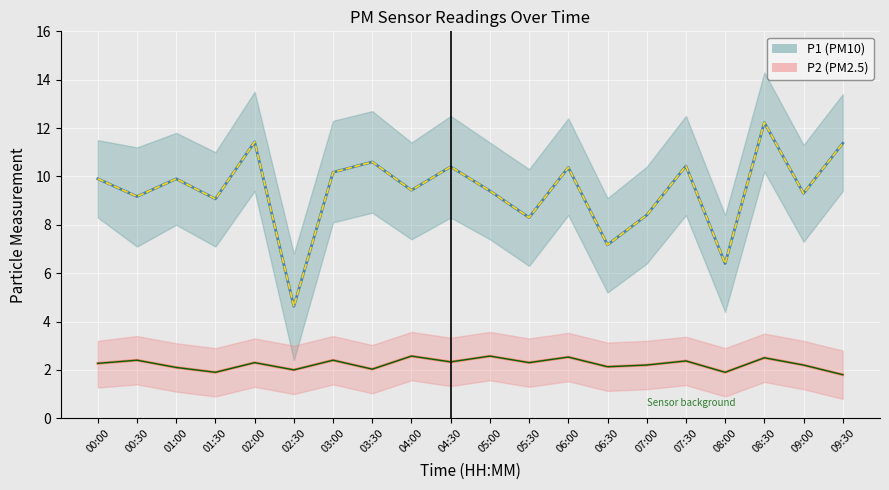

What is the difference between the P1 (PM10) values at 07:30 and 05:30?

2.1